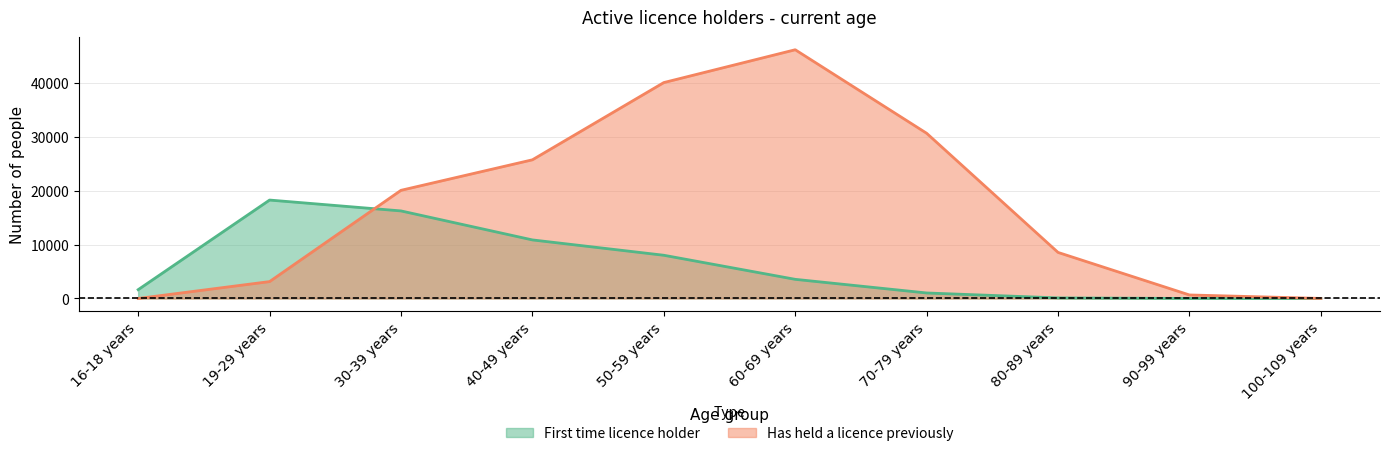

Which series ends up on top after the final intersection of First time licence holder and Has held a licence previously?

Has held a licence previously